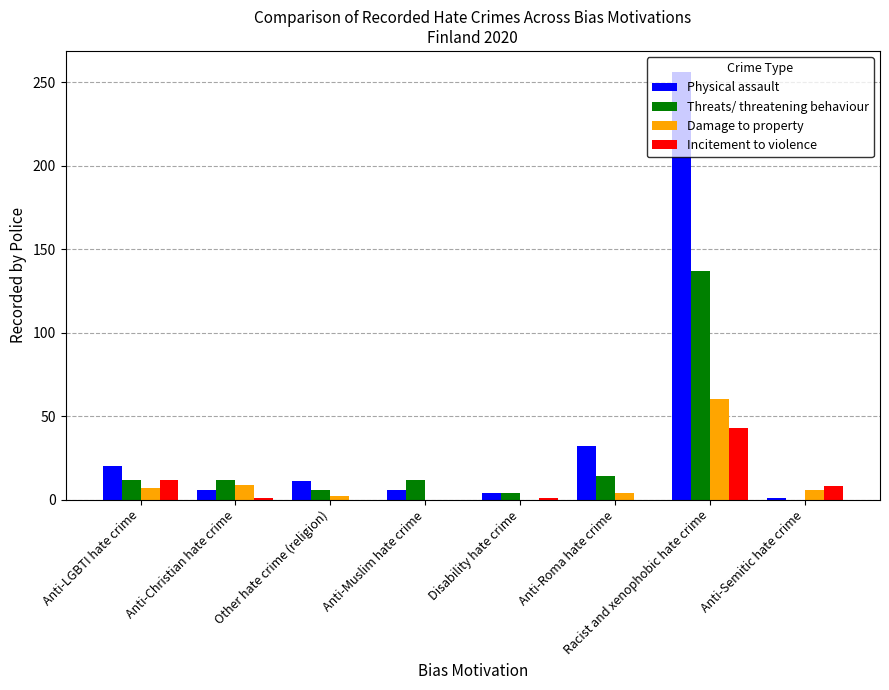

Are the bars grouped side by side (vs. stacked)?

Yes